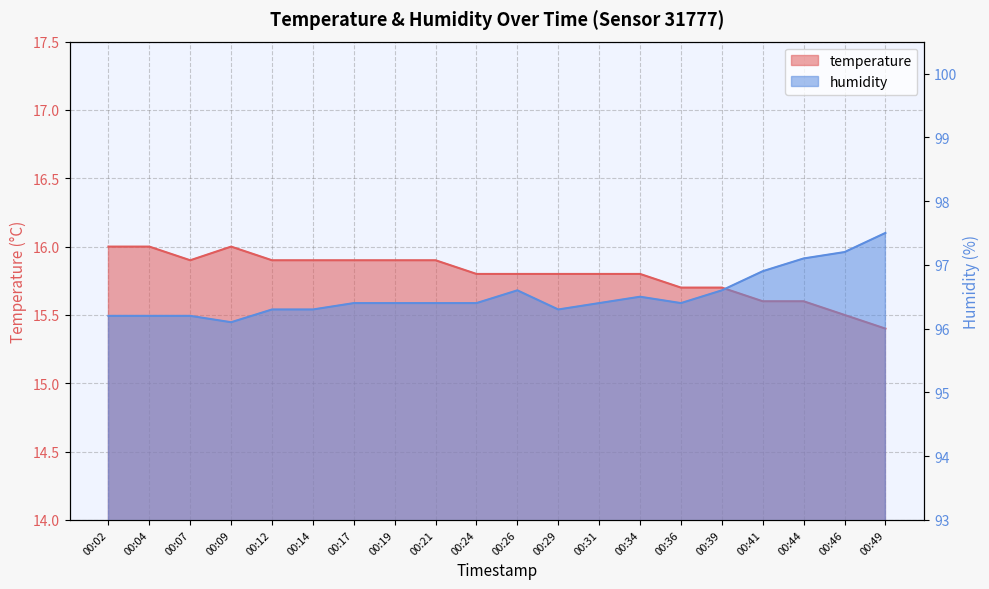

Does the chart display data point markers on the line(s)?

No